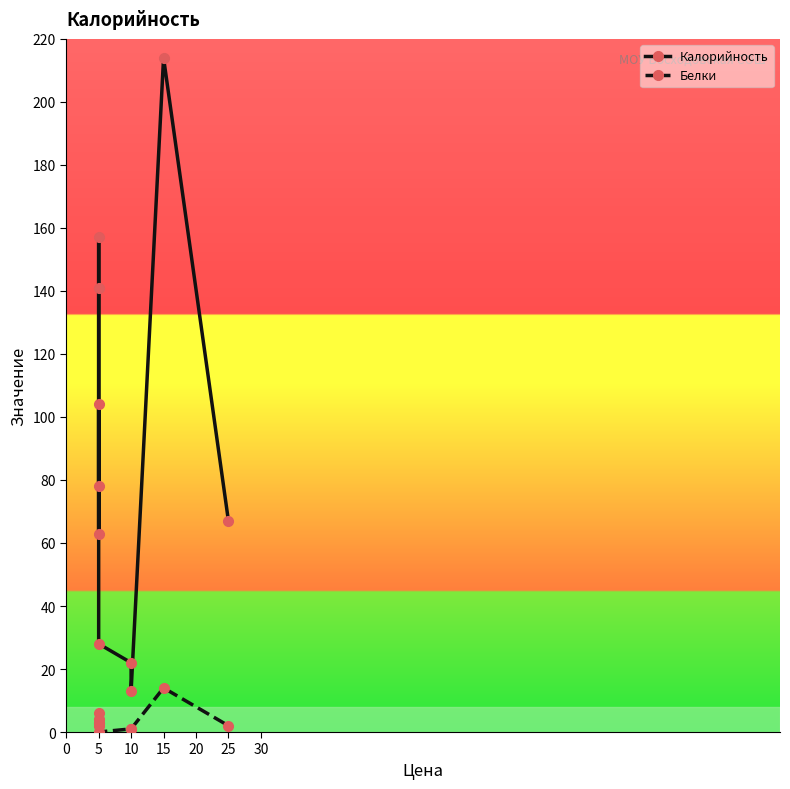

Which has a higher value, 10 or 25?

25